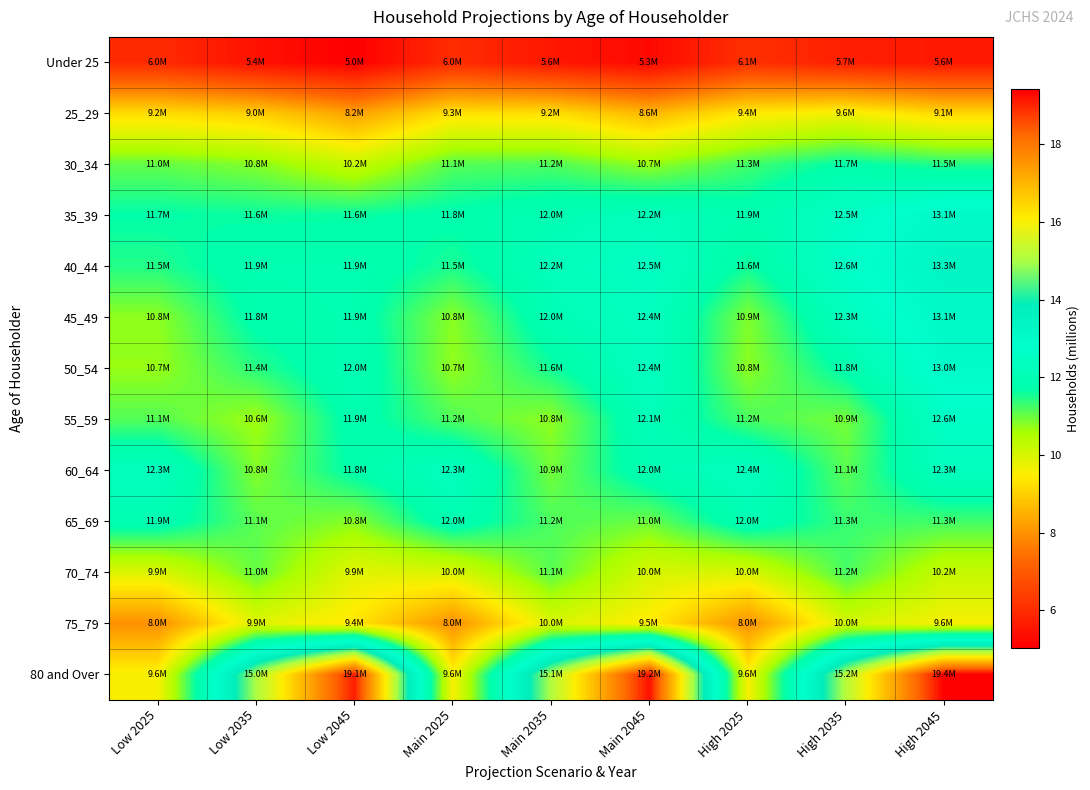

How many data points does each series have?

9